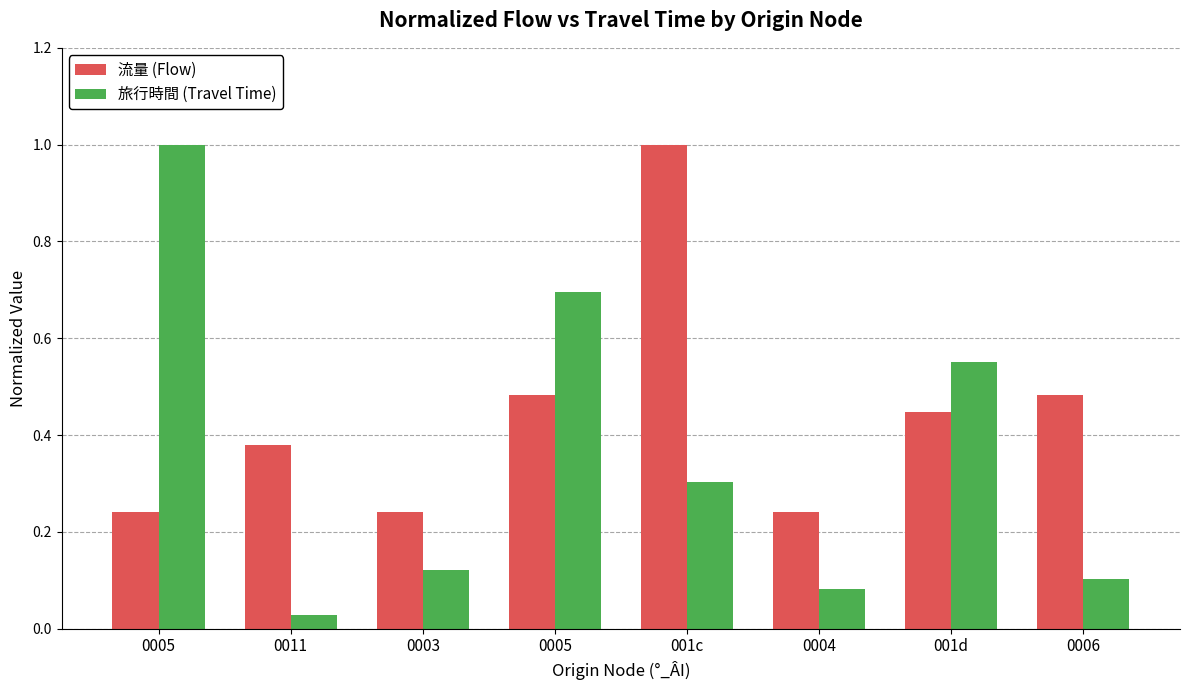

What is the total value across all series at 0005?

1.2